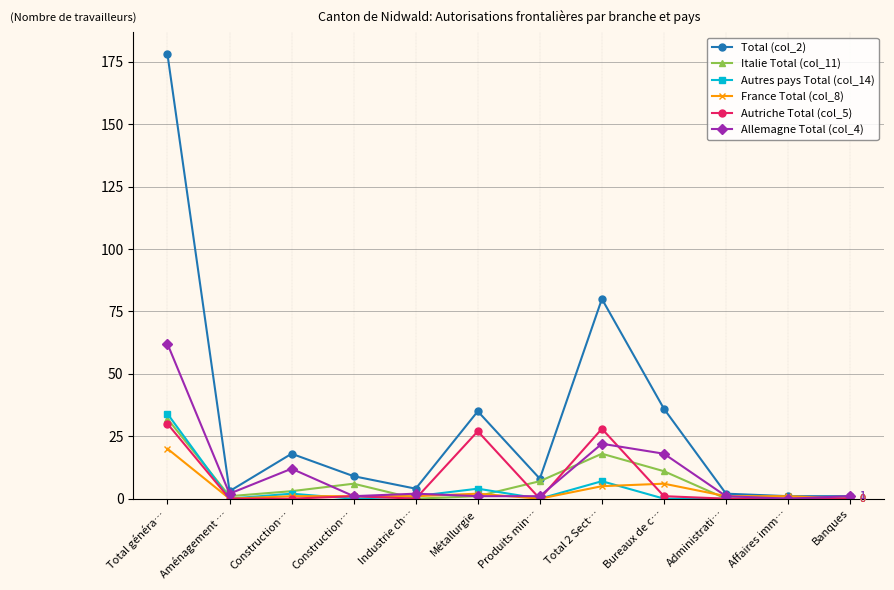

How many series are shown in this chart?

6